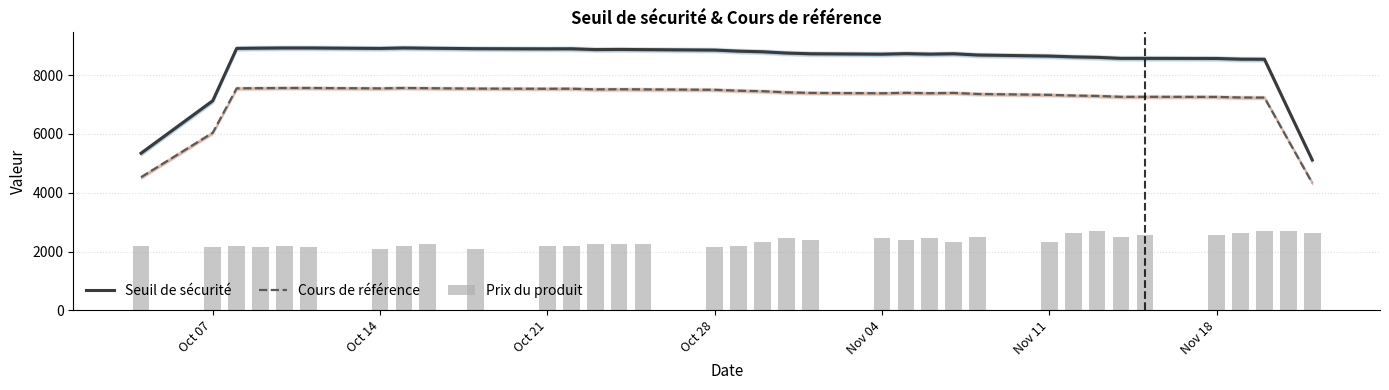

Reading left to right, extract all data points from this chart.

Seuil de sécurité: 5342.7	7126.9	8906.7	8915.4	8921.5	8921.6	8905.6	8922.4	8912.6	8896.8	8891.0	8893.7	8866.4	8871.3	8865.7	8849.3	8813.3	8792.4	8748.7	8724.1	8710.3	8728.0	8711.4	8724.4	8681.9	8645.9	8619.0	8602.7	8567.6	8568.2	8563.9	8540.7	8537.2	6819.6	5113.4
Cours de référence: 4527.7	6039.8	7548.1	7555.4	7560.6	7560.7	7547.1	7561.4	7553.1	7539.7	7534.8	7537.0	7513.9	7518.1	7513.3	7499.4	7468.9	7451.2	7414.1	7393.3	7381.6	7396.6	7382.5	7393.6	7357.5	7327.0	7304.2	7290.4	7260.7	7261.2	7257.5	7237.9	7234.9	5779.3	4333.4
Prix du produit: 2205.0	2143.8	2205.0	2143.8	2205.0	2143.8	2082.5	2205.0	2266.3	2082.5	2205.0	2205.0	2266.3	2266.3	2266.3	2143.8	2205.0	2327.5	2450.0	2388.8	2450.0	2388.8	2450.0	2327.5	2511.3	2327.5	2633.8	2695.0	2511.3	2572.5	2572.5	2633.8	2695.0	2695.0	2633.8